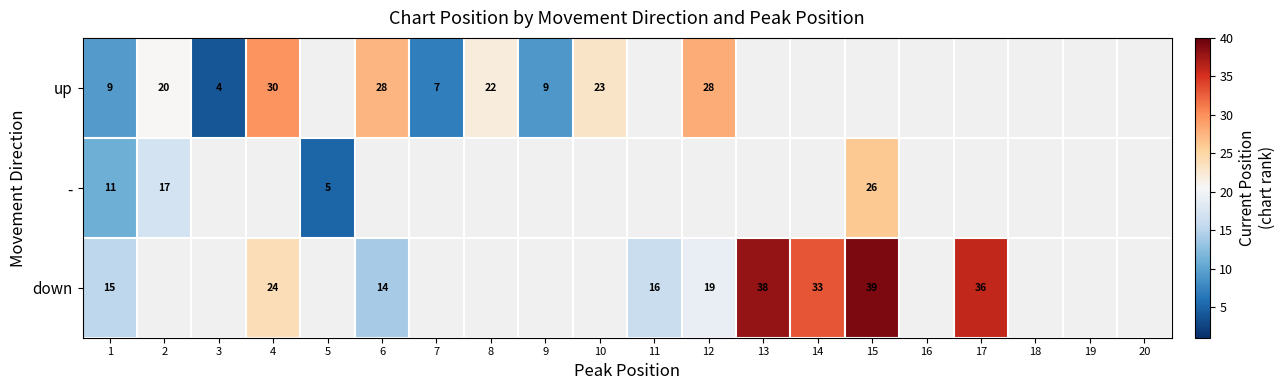

Count the number of categories in the chart.

20